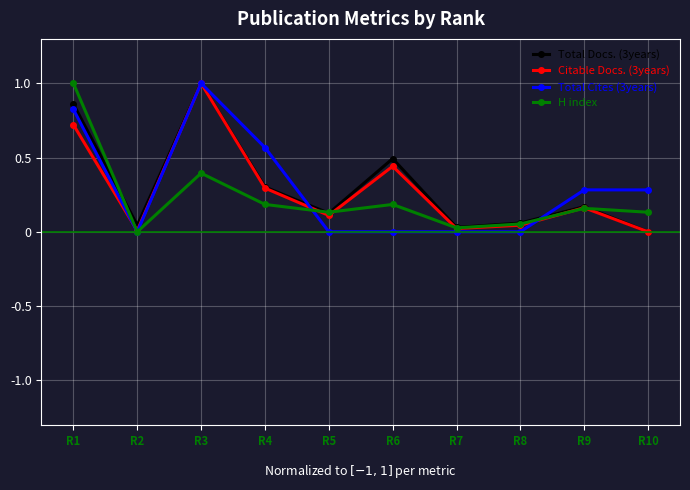

List the series in order of their overall mean, lowest first.

H index, Citable Docs. (3years), Total Cites (3years), Total Docs. (3years)